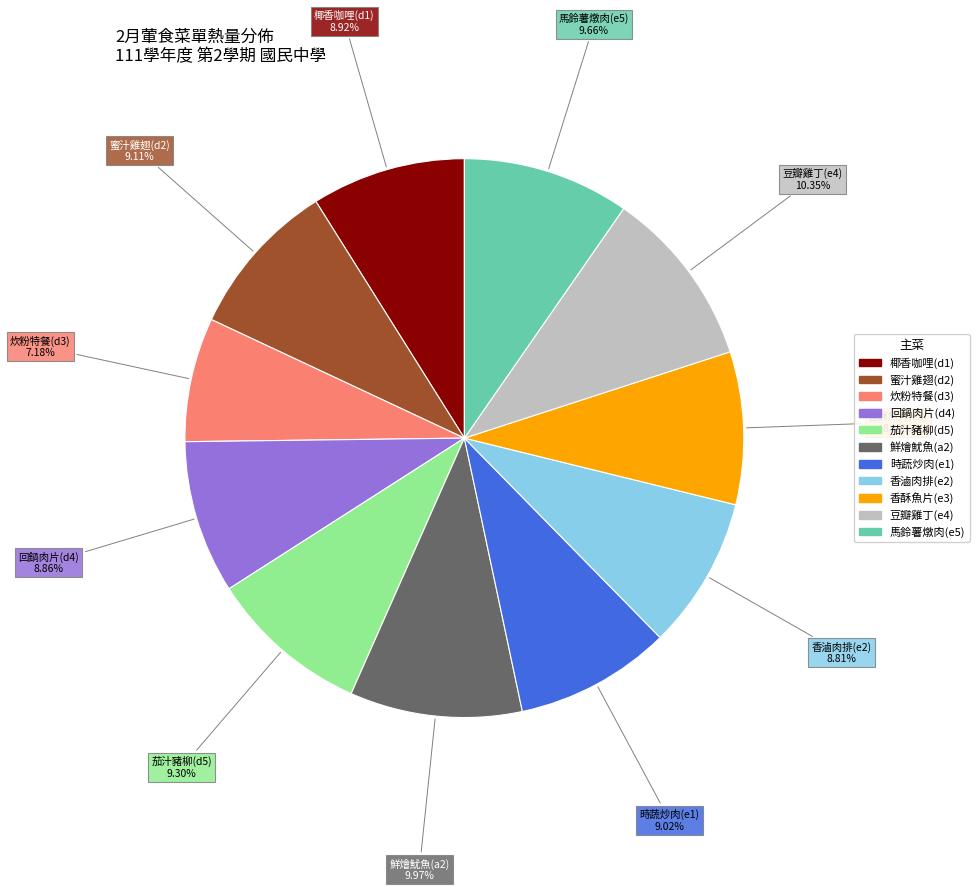

Which category has the smallest portion of the pie?

炊粉特餐(d3)